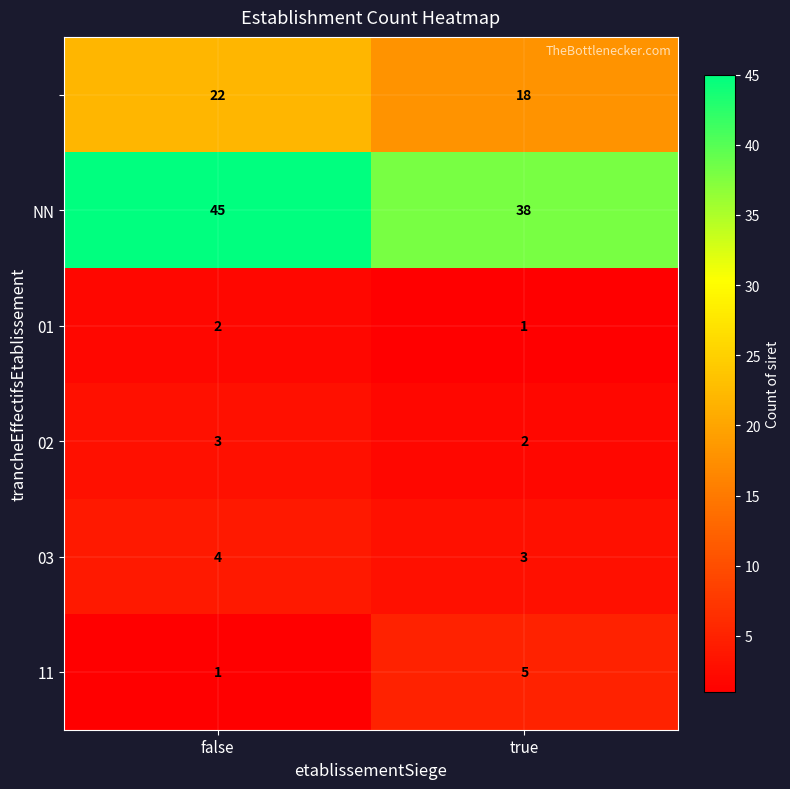

What is the difference between the highest and lowest values at false?

44